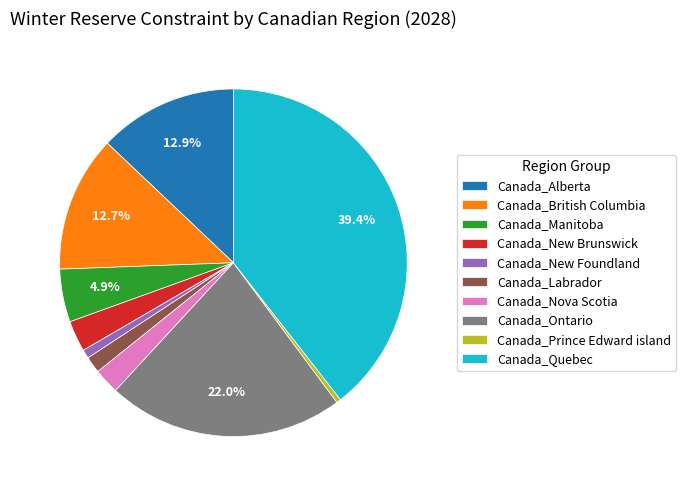

Which has a higher value, Canada_New Foundland or Canada_Labrador?

Canada_Labrador